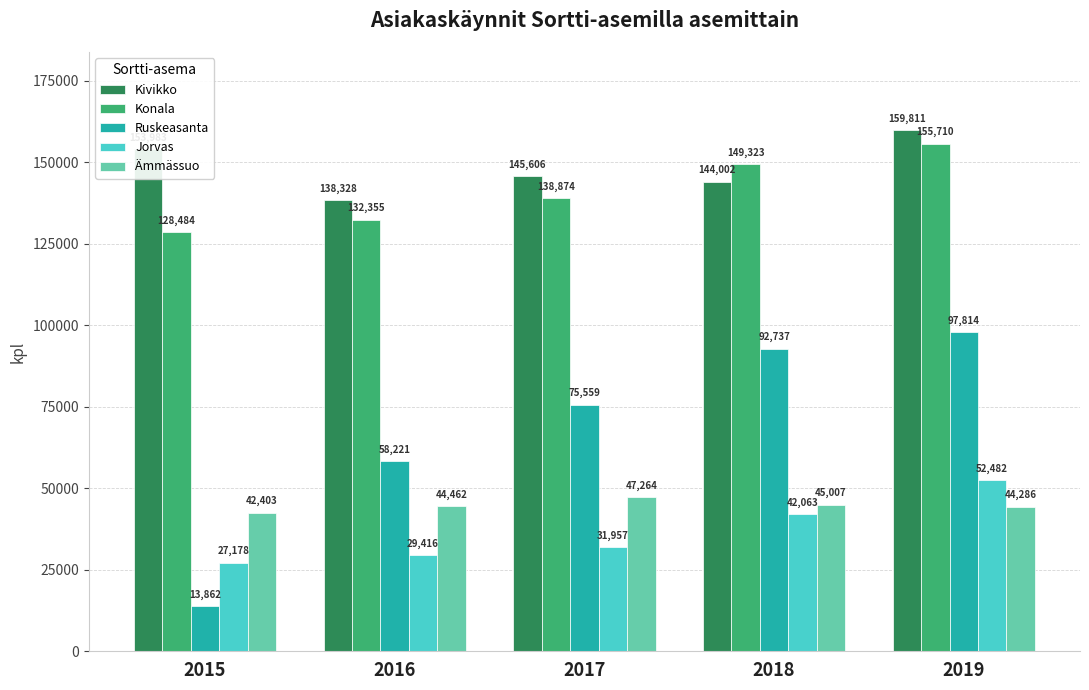

What are all the series names shown in the legend?

Kivikko, Konala, Ruskeasanta, Jorvas, Ämmässuo